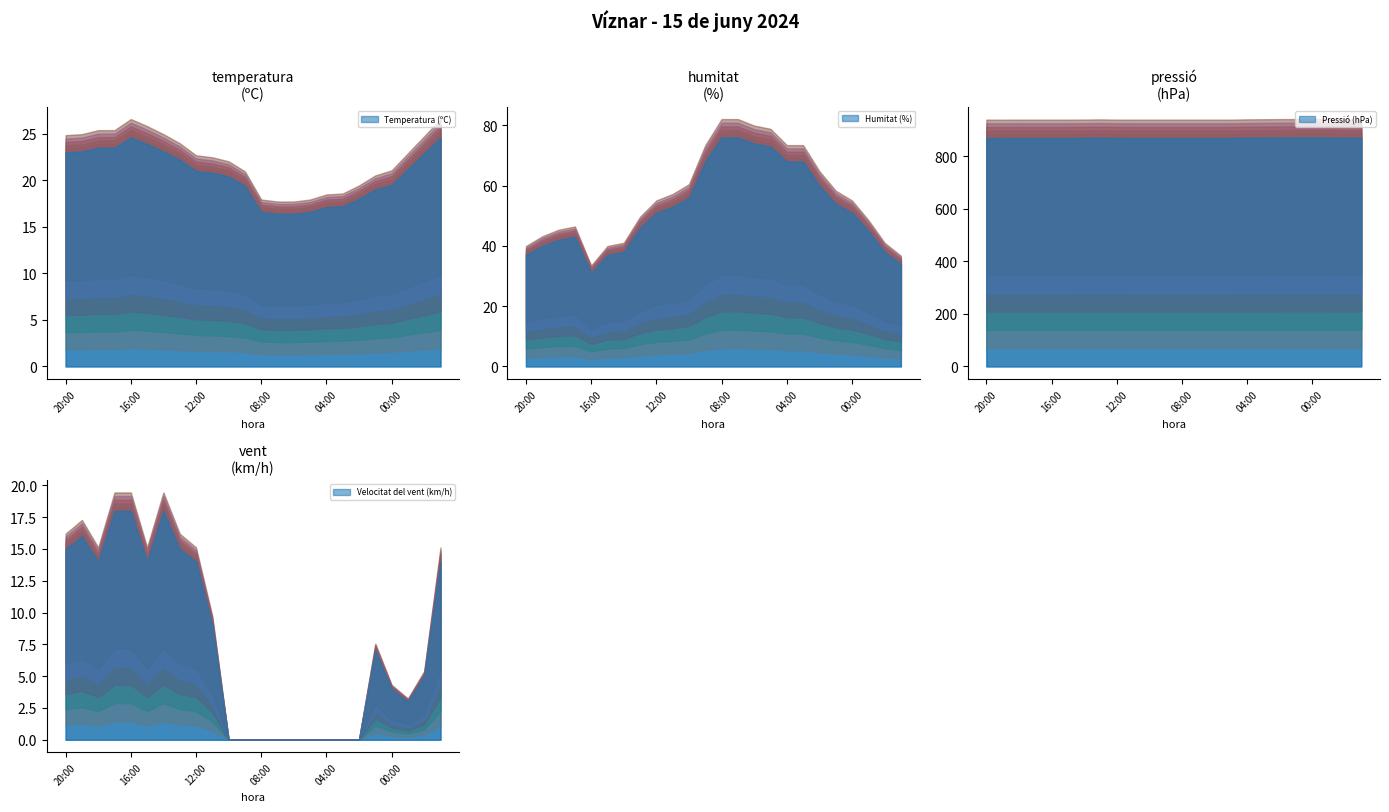

What value does the Pressió (hPa) series have at 22:00?

870.0